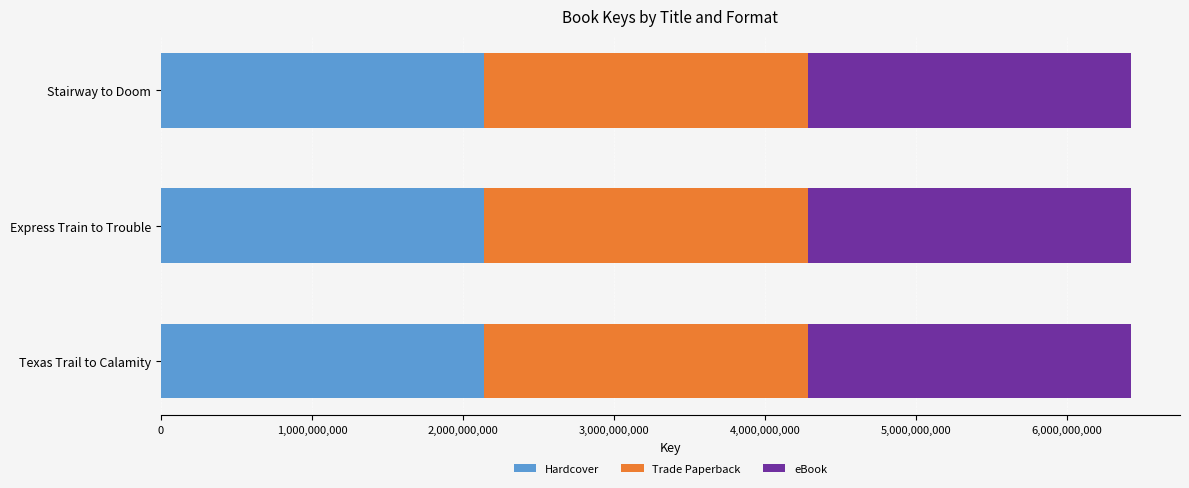

What is the total value across all series at Texas Trail to Calamity?

6425079366